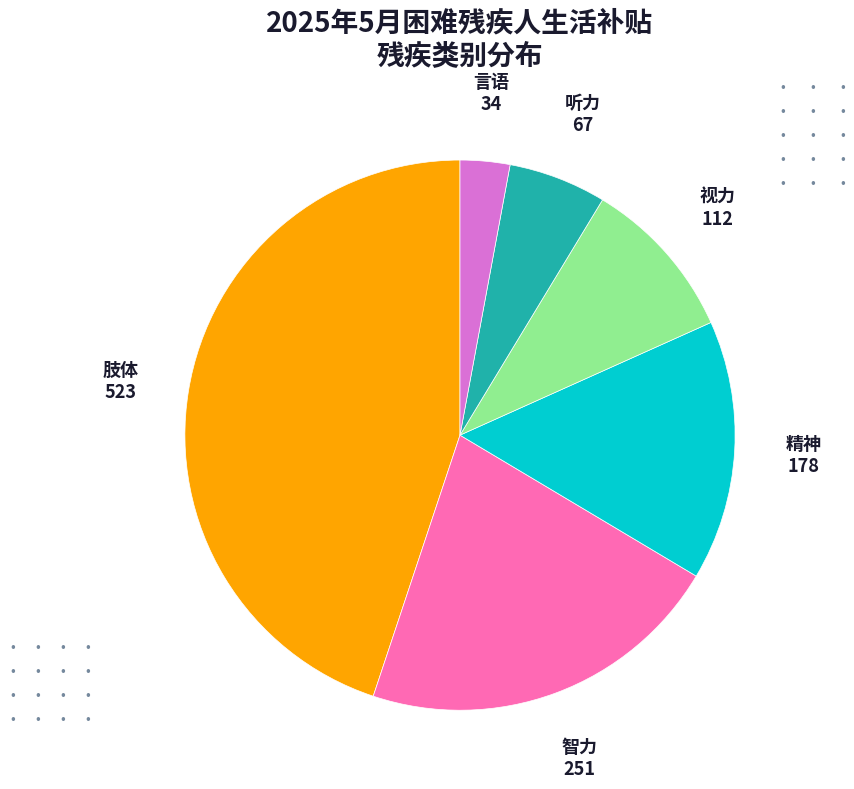

How many slices are in this pie chart?

6